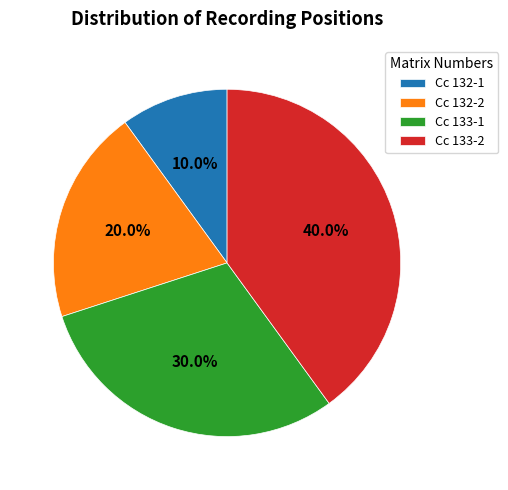

The Cc 132-2 slice represents 20% of the pie. True or false?

True